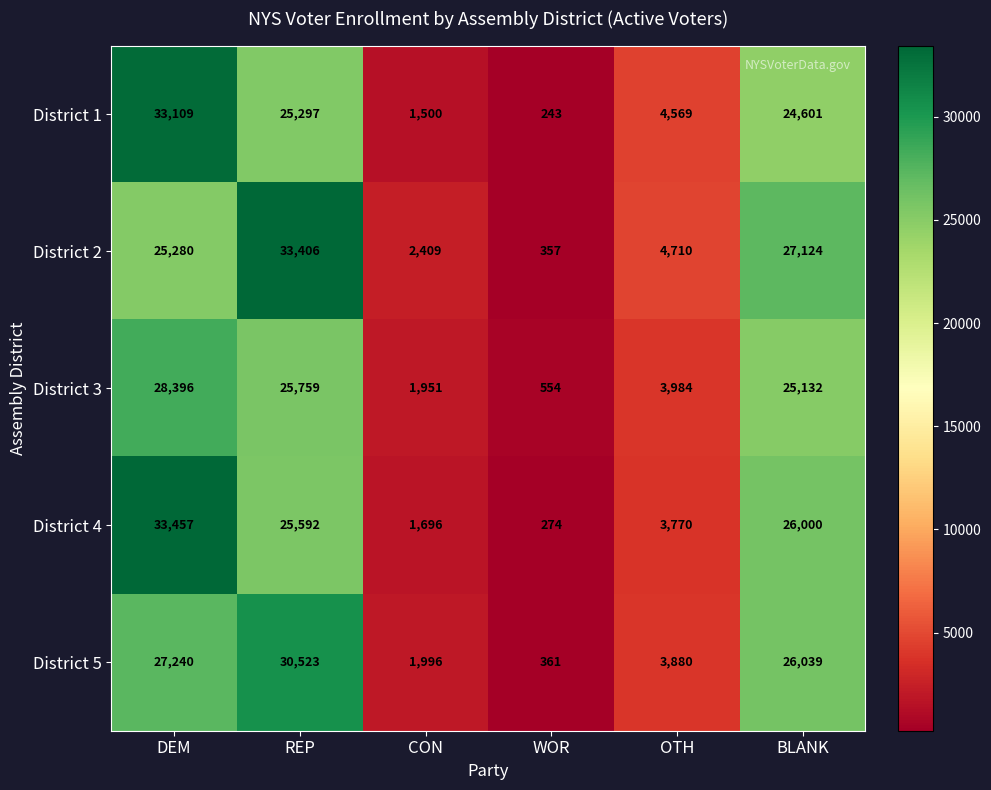

What is the sum of the District 4 values at CON and OTH?

5466